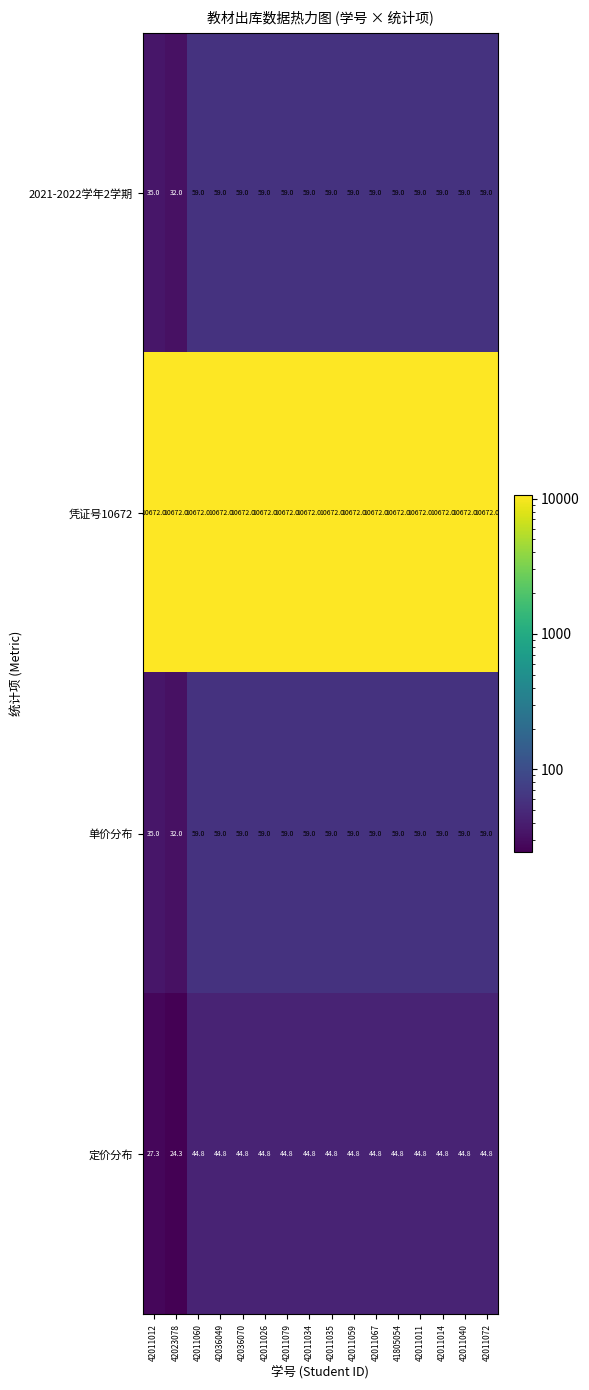

What is the total value across all series at 42011072?

10834.8